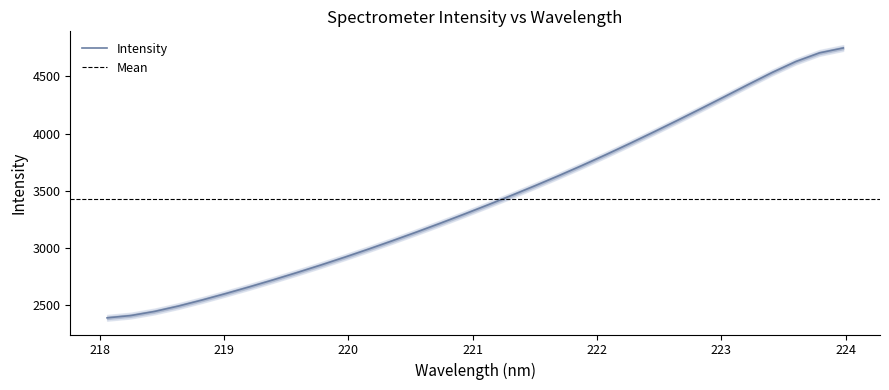

Does the chart have visible grid lines?

No